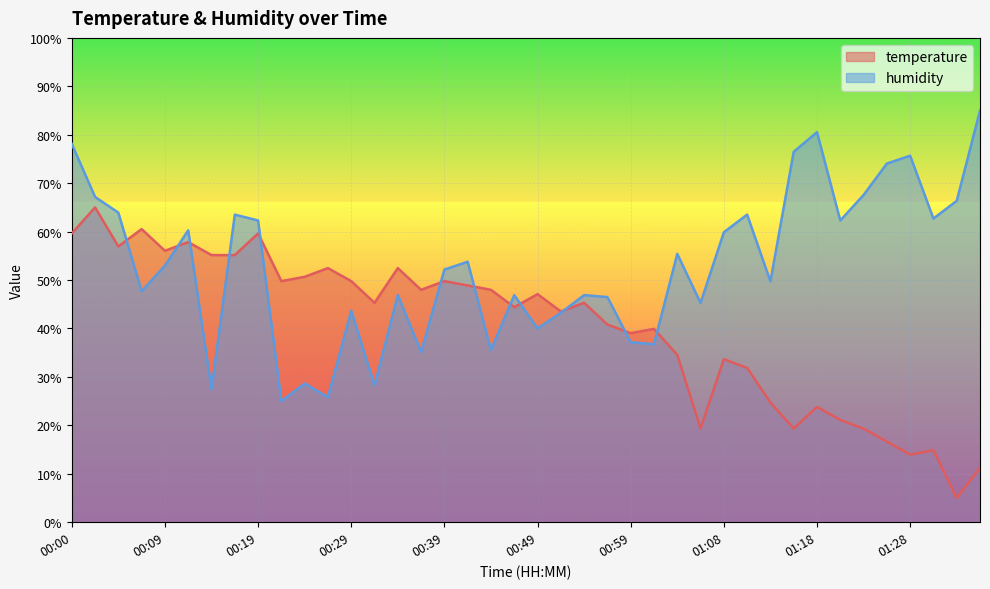

How many data points in humidity are less than 52?

19